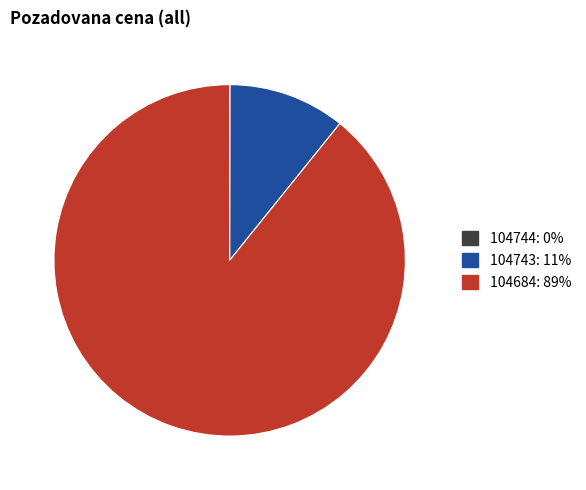

Between 104743 and 104684, which is larger?

104684